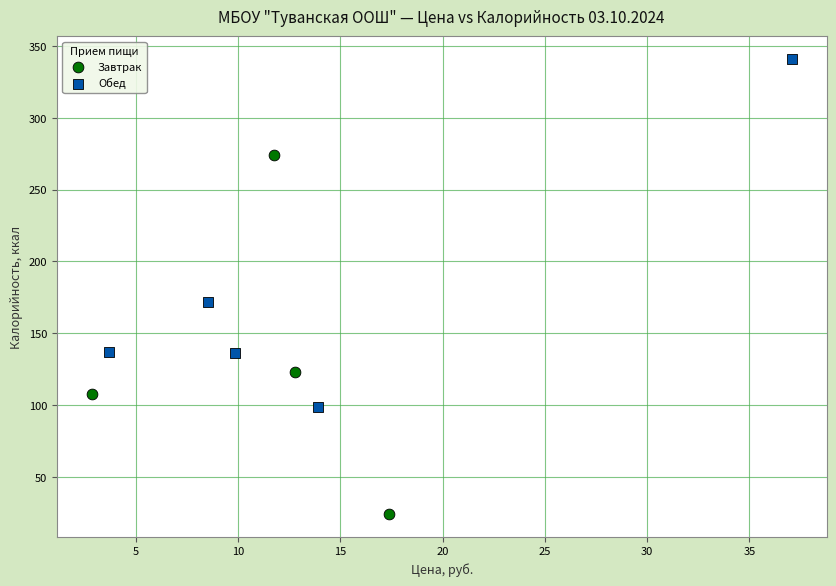

Which series reaches the minimum Y coordinate?

Завтрак